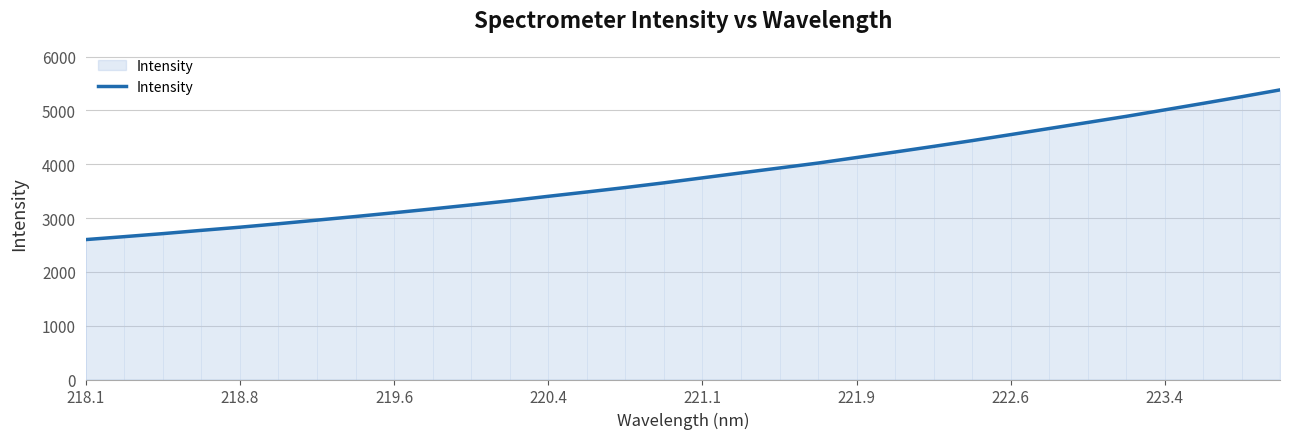

What is the greatest value displayed?

5381.9